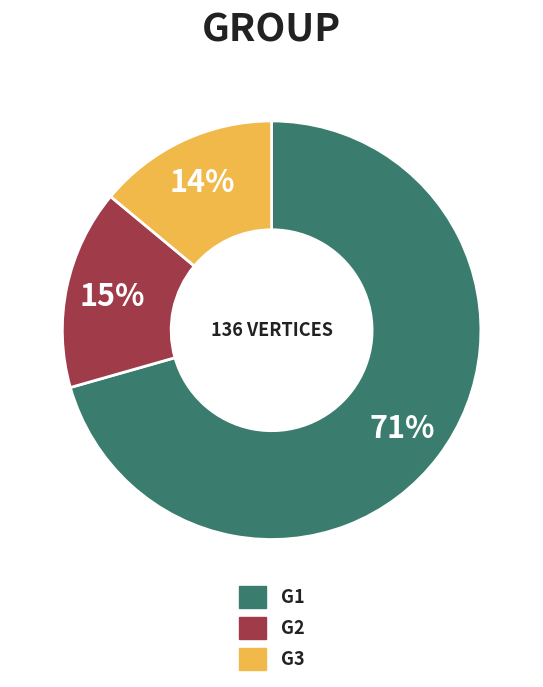

To the nearest percent, what percentage of the pie is G3?

14%